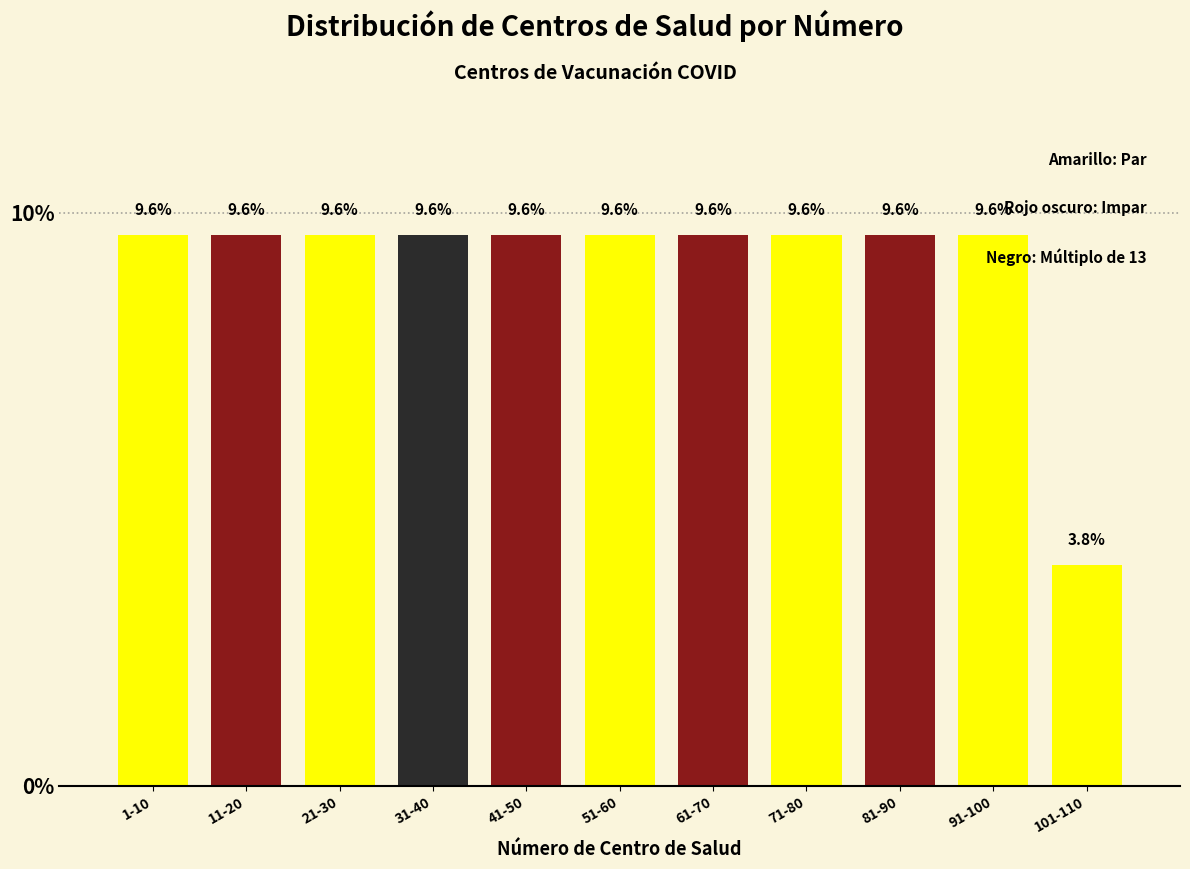

Reading left to right, what are all the values shown in this chart?

9.6	9.6	9.6	9.6	9.6	9.6	9.6	9.6	9.6	9.6	3.8